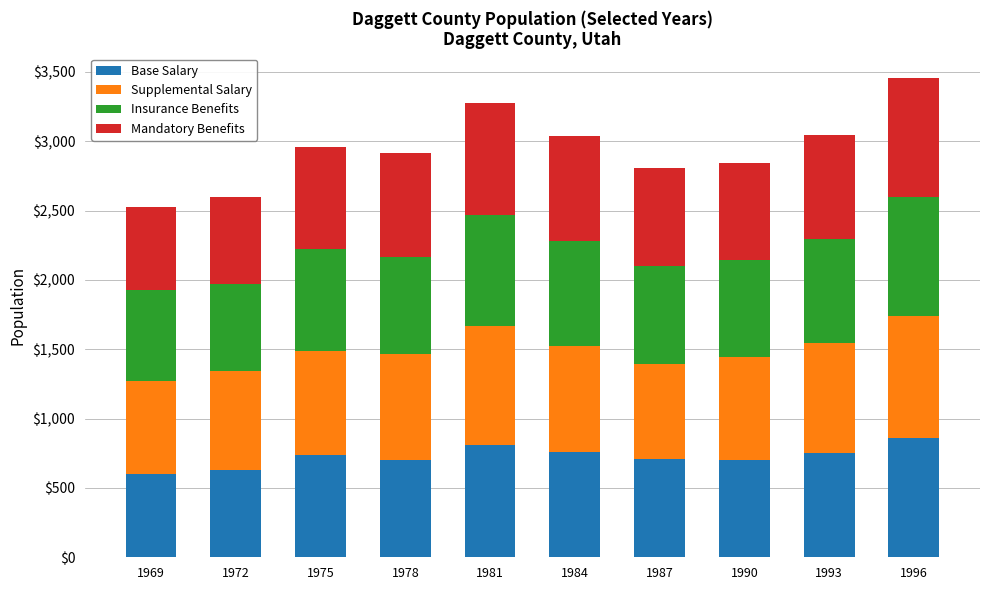

Which category has the highest value in the Base Salary series?

1996